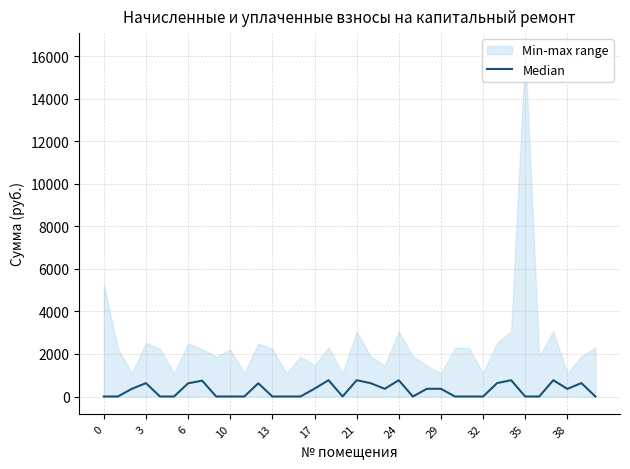

Is it true that the value at 21 is 1312.0?

False